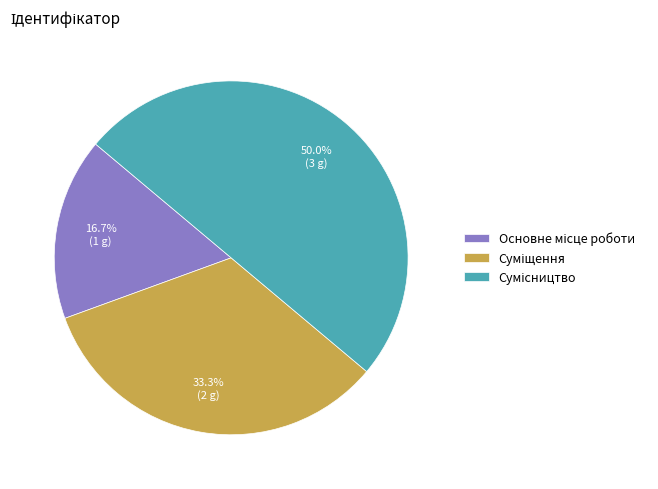

How many segments does this pie chart have?

3